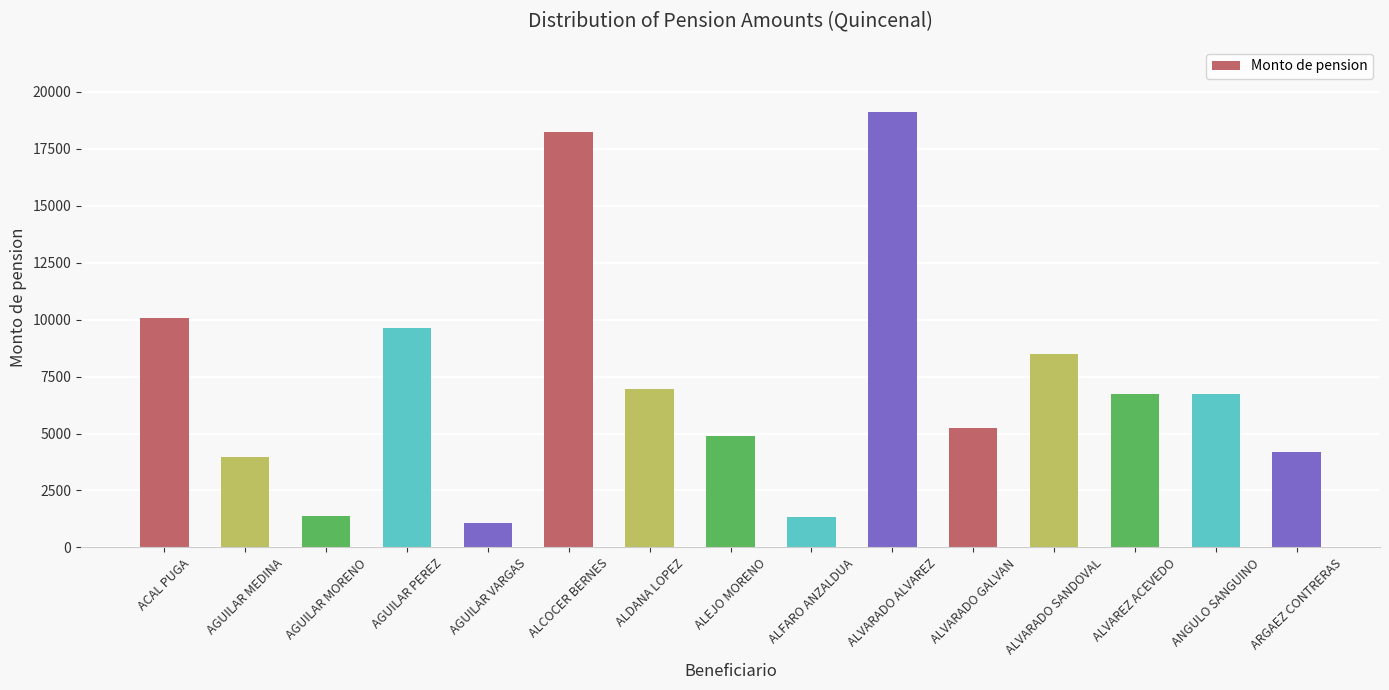

What is the greatest value displayed?

19112.9